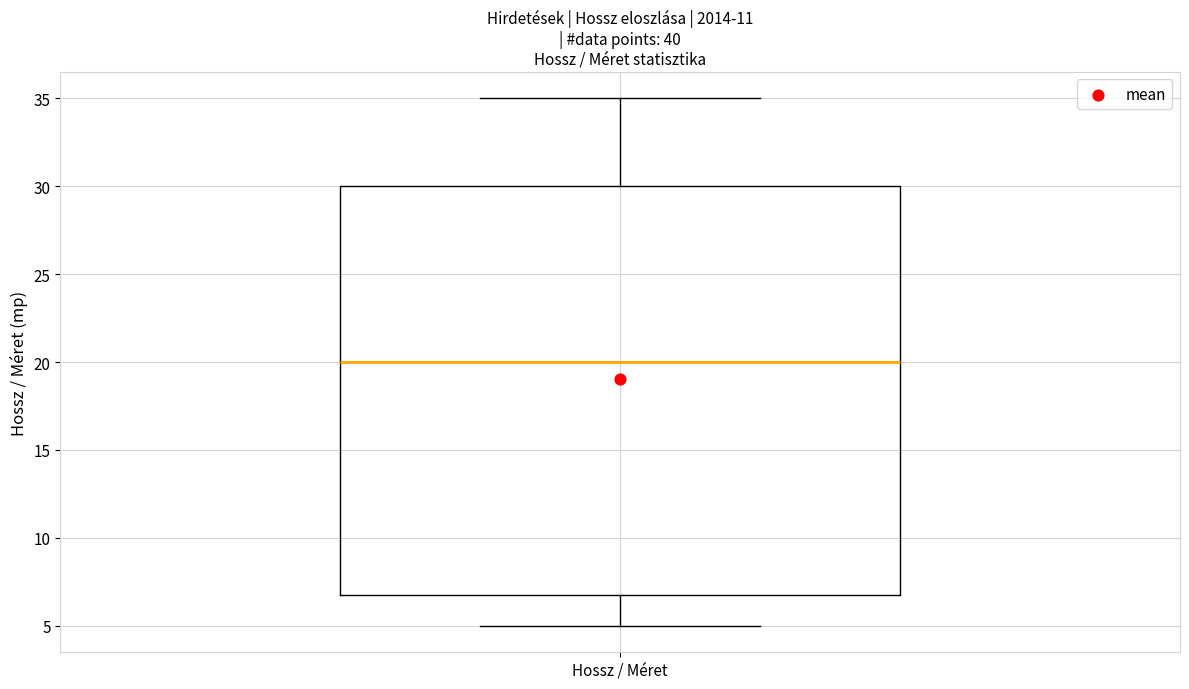

Transcribe this box plot: give where the median line is, the range the box spans, and where the two whiskers end, as read against the y-axis. The values are not printed on the chart, so give them approximately, as read against the axis.

median 20, box 7 to 30, whiskers 5 to 35